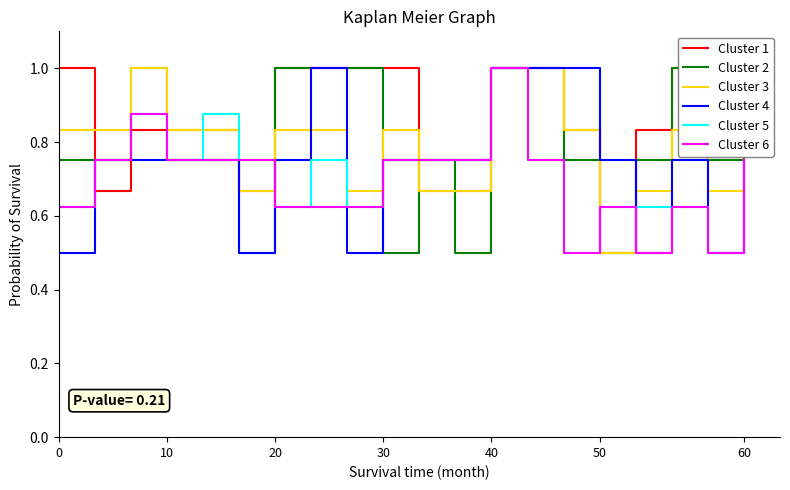

What is the highest value of the Cluster 3 series?

1.0